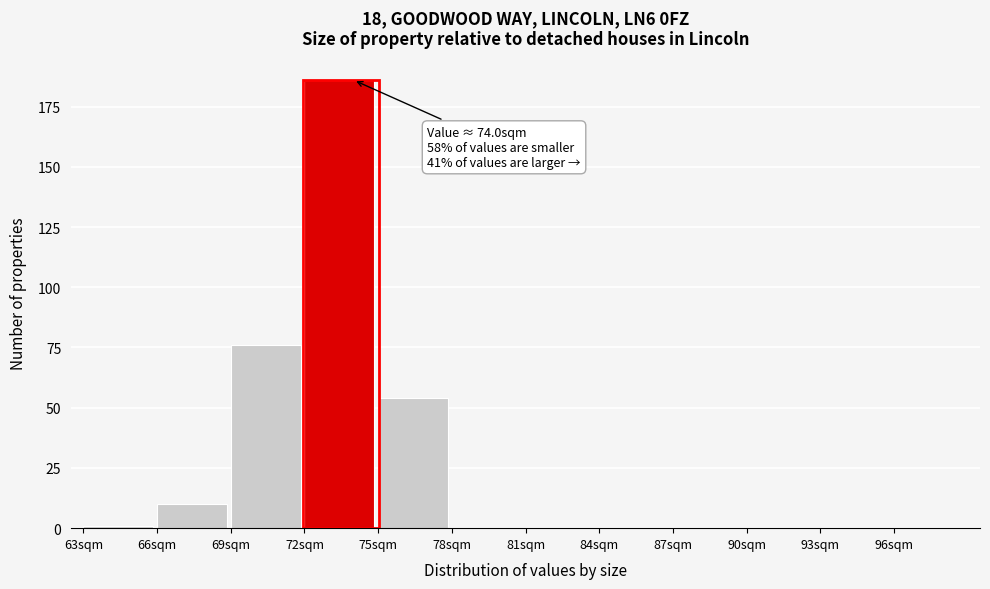

Over which range of the x-axis is the bar tallest?

72 to 75